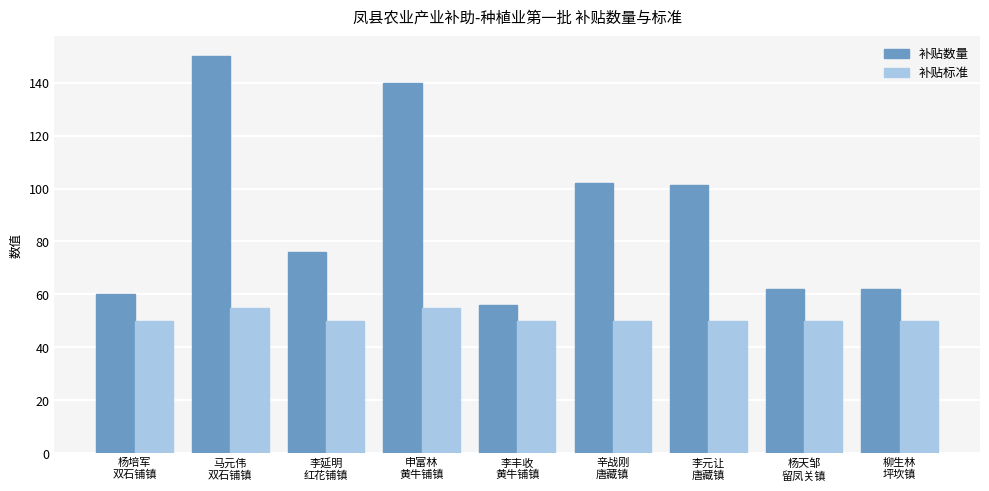

What is the difference between the second highest and second lowest values in the 补贴数量 series?

80.0